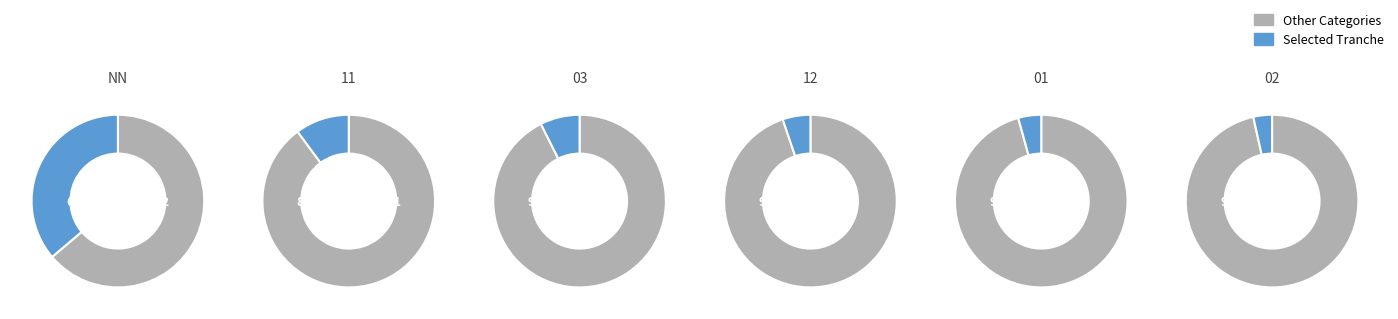

To the nearest percent, what is the difference between the largest and smallest slice percentages?

35%